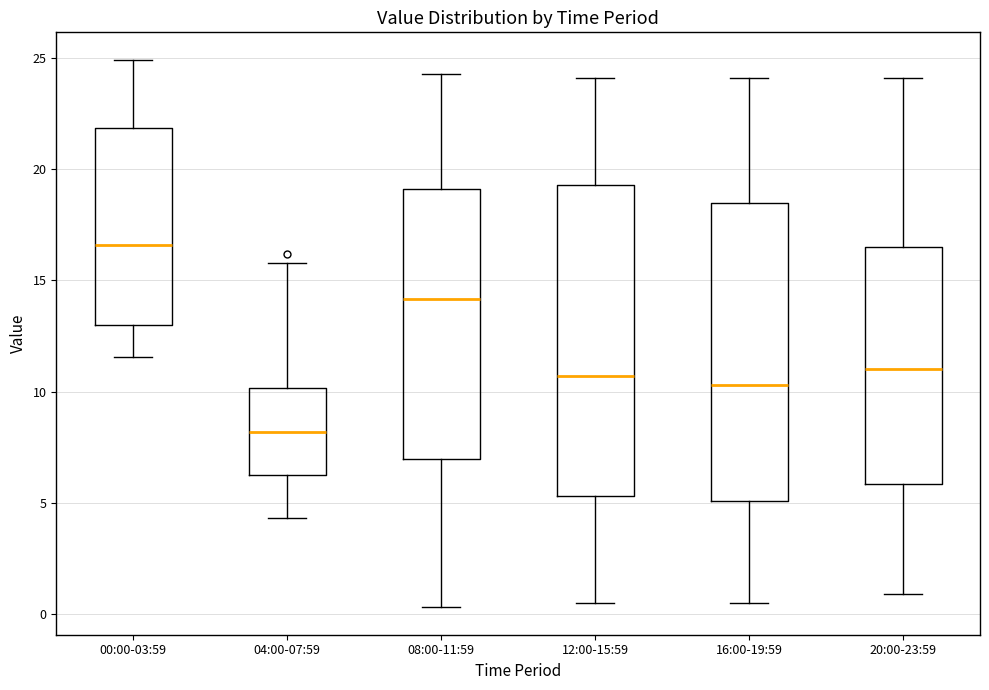

Which box's median line is the highest?

00:00-03:59